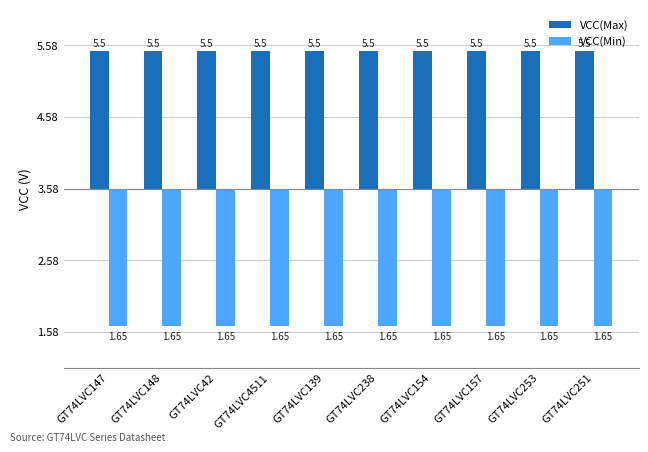

Rank the series by their maximum value, from highest to lowest.

VCC(Max), VCC(Min)